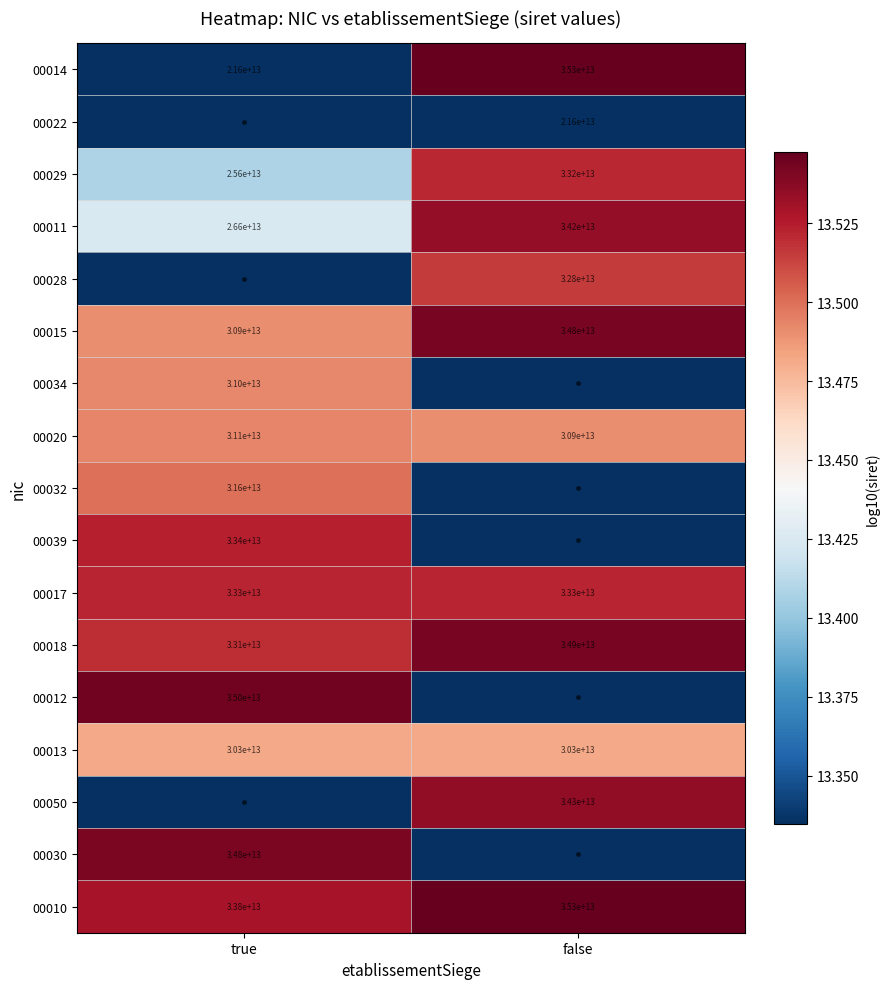

The value of 00015 at true is 14270069865738. True or false?

False